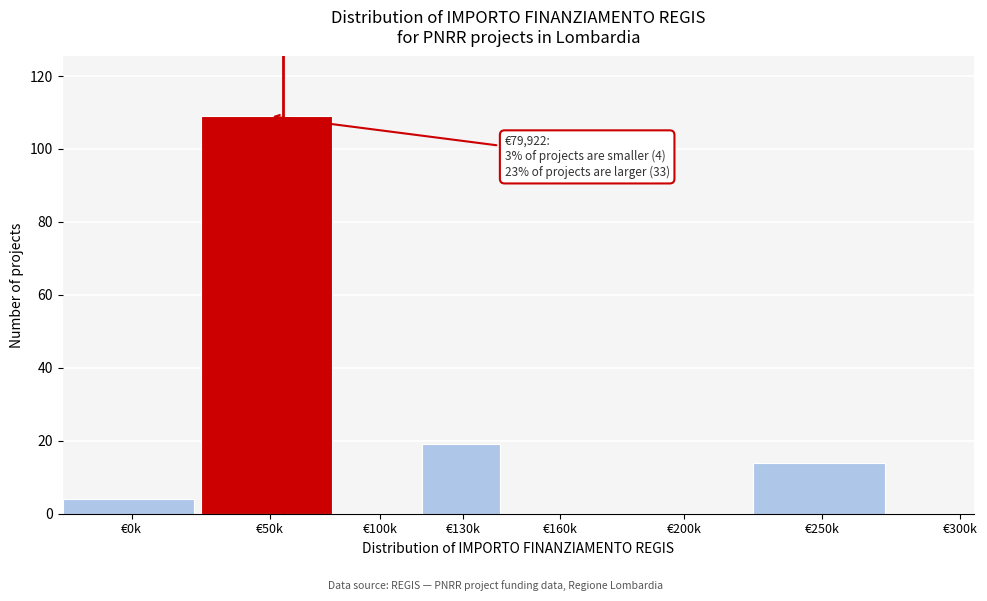

Reading left to right, what are all the values shown in this chart?

€0k=4	€50k=109	€100k=0	€130k=19	€160k=0	€200k=0	€250k=14	€300k=0